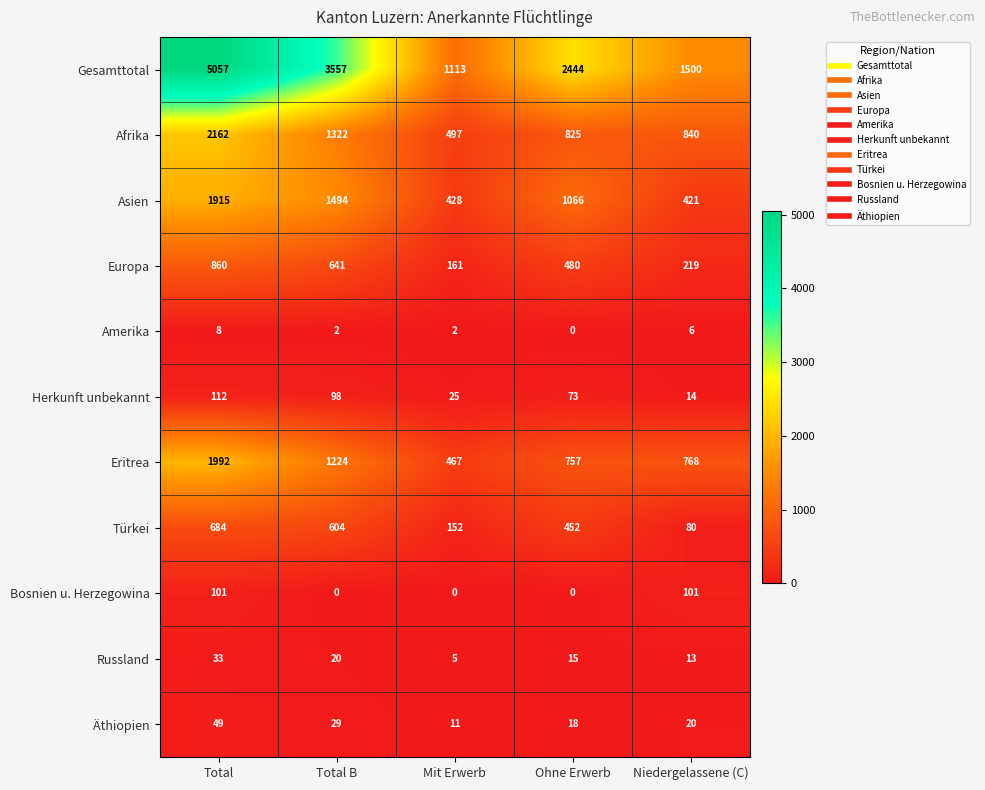

List the series in order of their peak value, lowest first.

Amerika, Russland, Äthiopien, Bosnien u. Herzegowina, Herkunft unbekannt, Türkei, Europa, Asien, Eritrea, Afrika, Gesamttotal